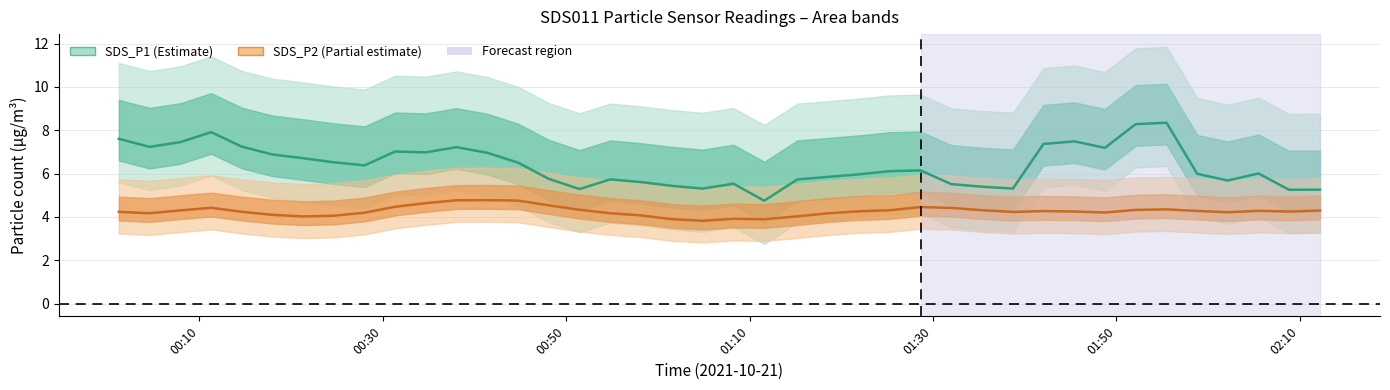

What position from the left is 21?

22